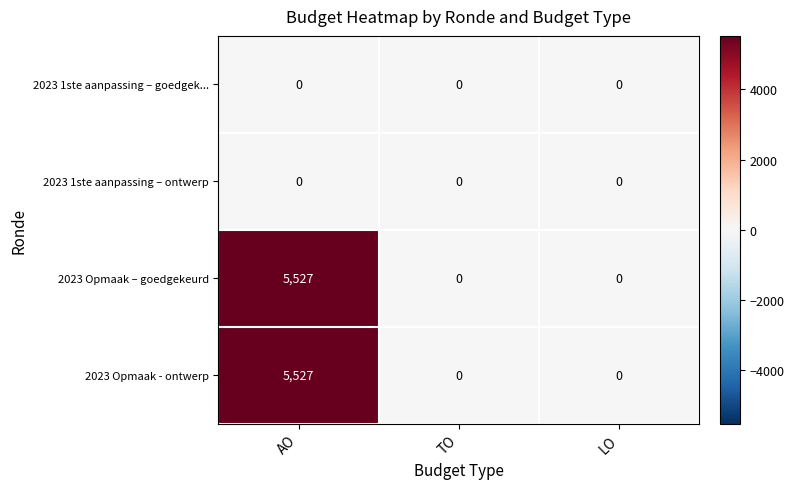

Reading right to left, extract all data points from this chart.

2023 1ste aanpassing – goedgek...: 0	0	0
2023 1ste aanpassing – ontwerp: 0	0	0
2023 Opmaak – goedgekeurd: 0	0	5527
2023 Opmaak - ontwerp: 0	0	5527